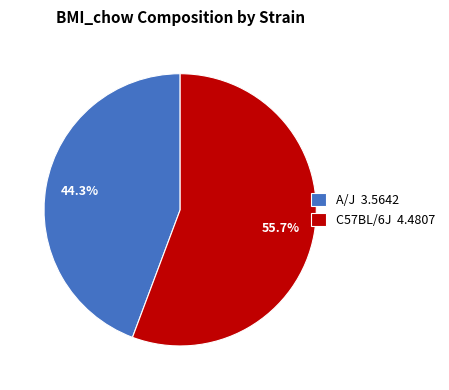

Is it true that A/J is 44% of the pie?

True